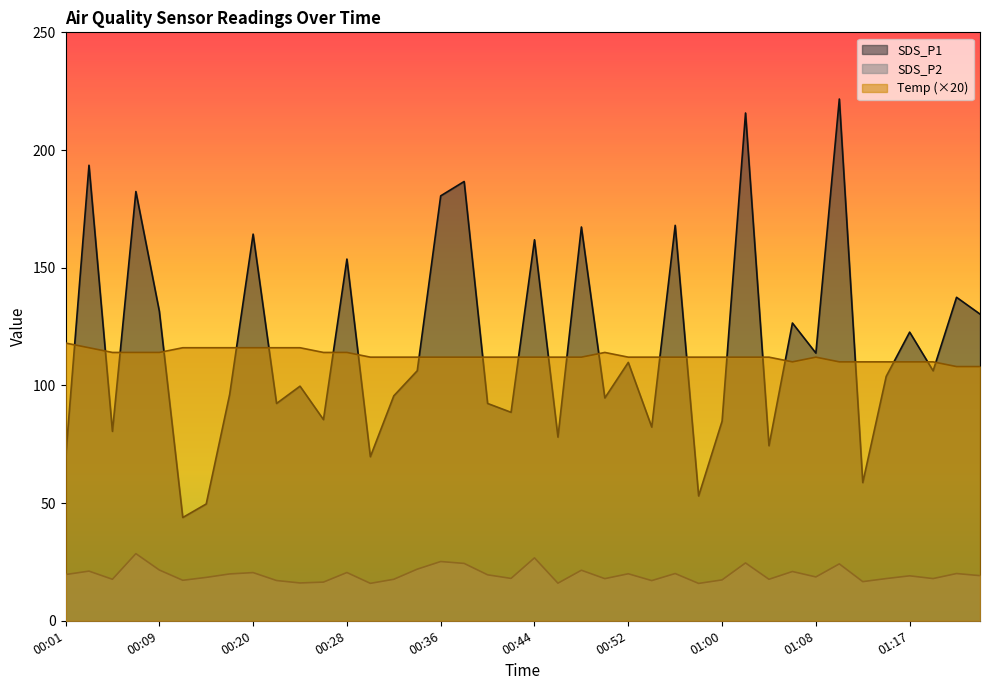

In SDS_P2, how many points are lower than both neighbors (excluding endpoints)?

13